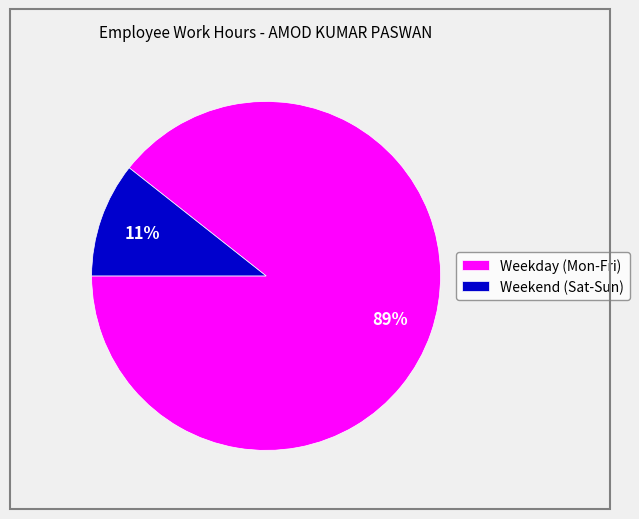

What is the smallest slice in the pie chart?

Weekend (Sat-Sun)